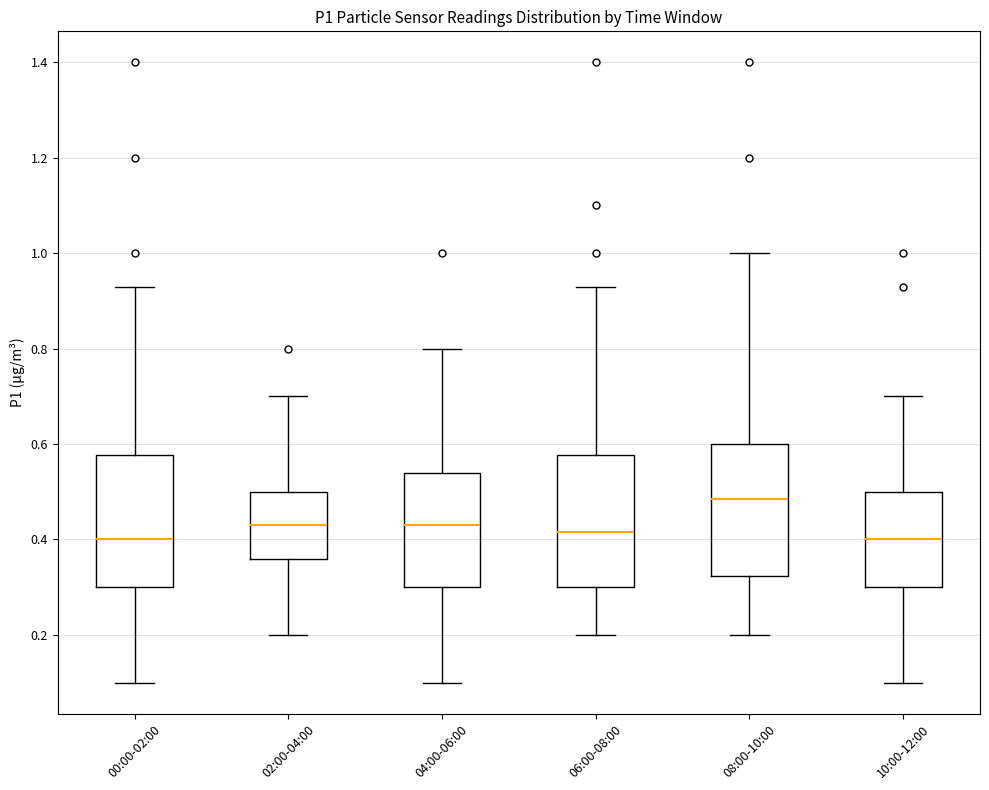

Where is the upper edge of the box for 04:00-06:00 on the y-axis? The values are not printed on the chart, so give them approximately, as read against the axis.

0.54